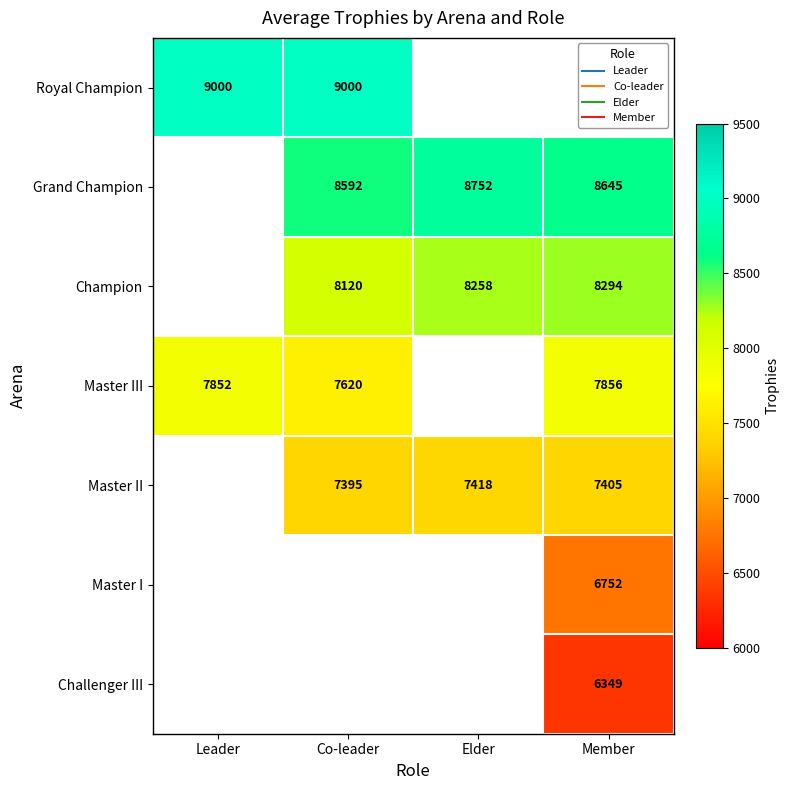

True or false: Master III has a value of 7852.0 at Leader.

True